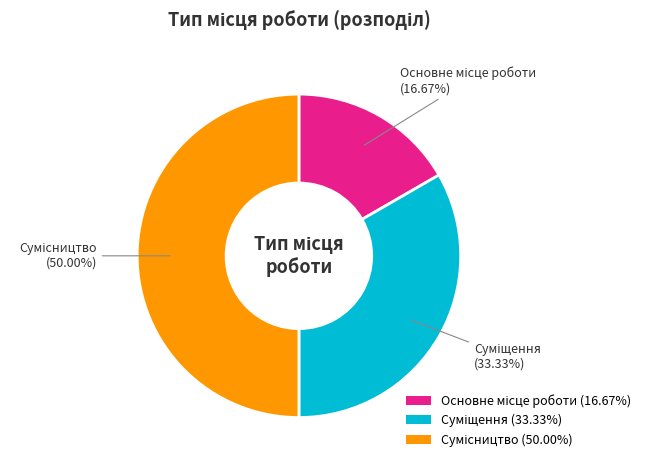

Between Сумісництво and Основне місце роботи, which is larger?

Сумісництво